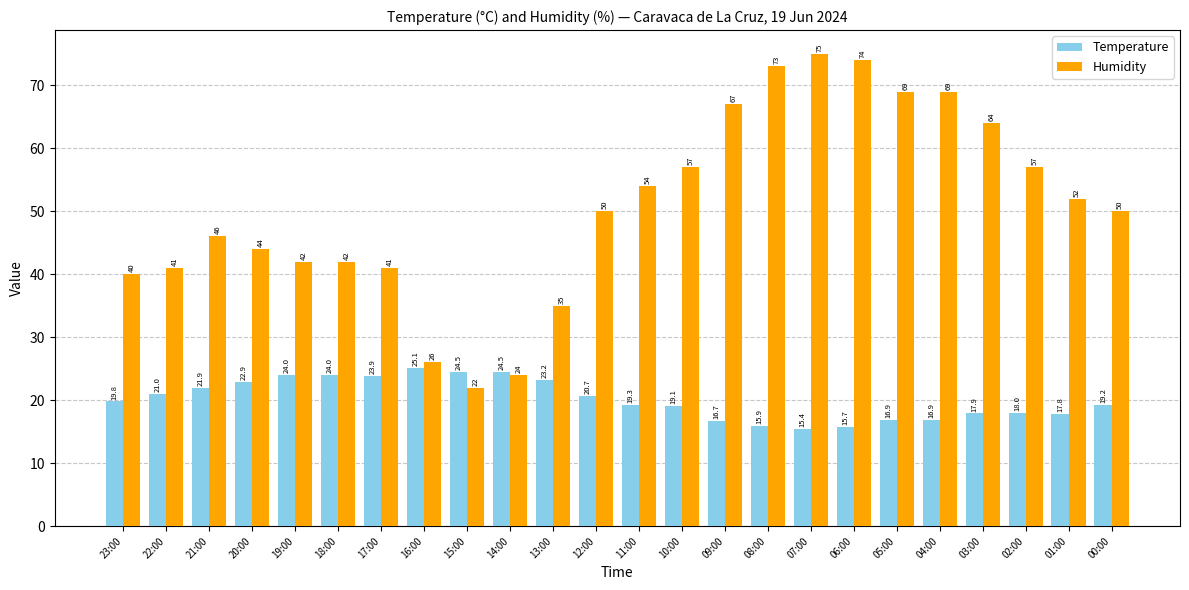

How many groups of bars are there?

24